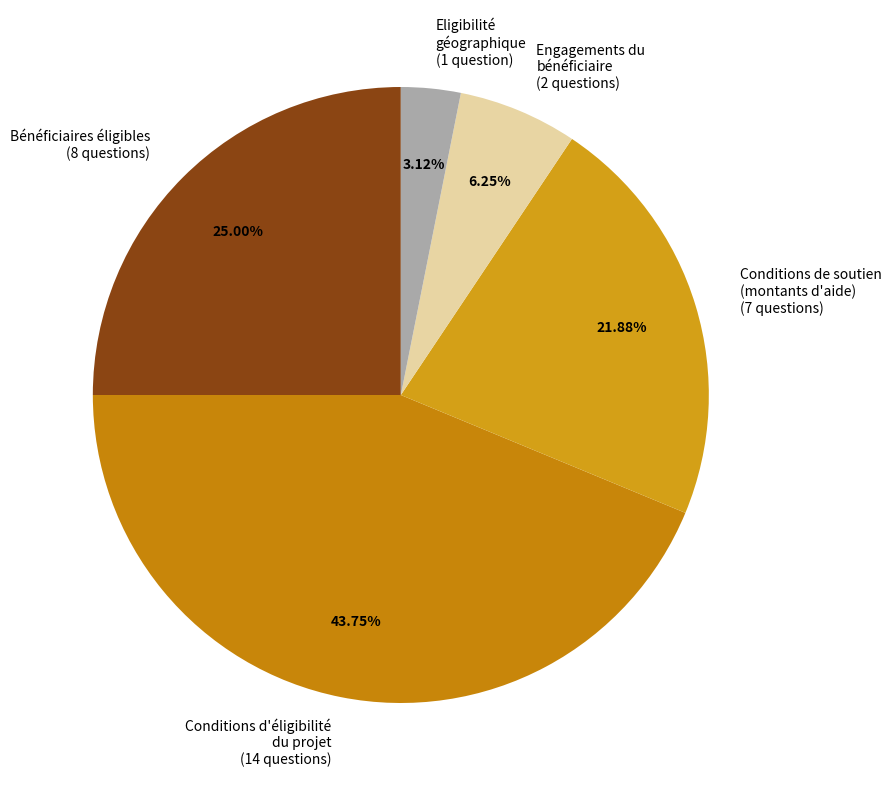

Combined, do Bénéficiaires éligibles (8 questions) and Conditions de soutien (montants d'aide) (7 questions) account for over 50%?

No